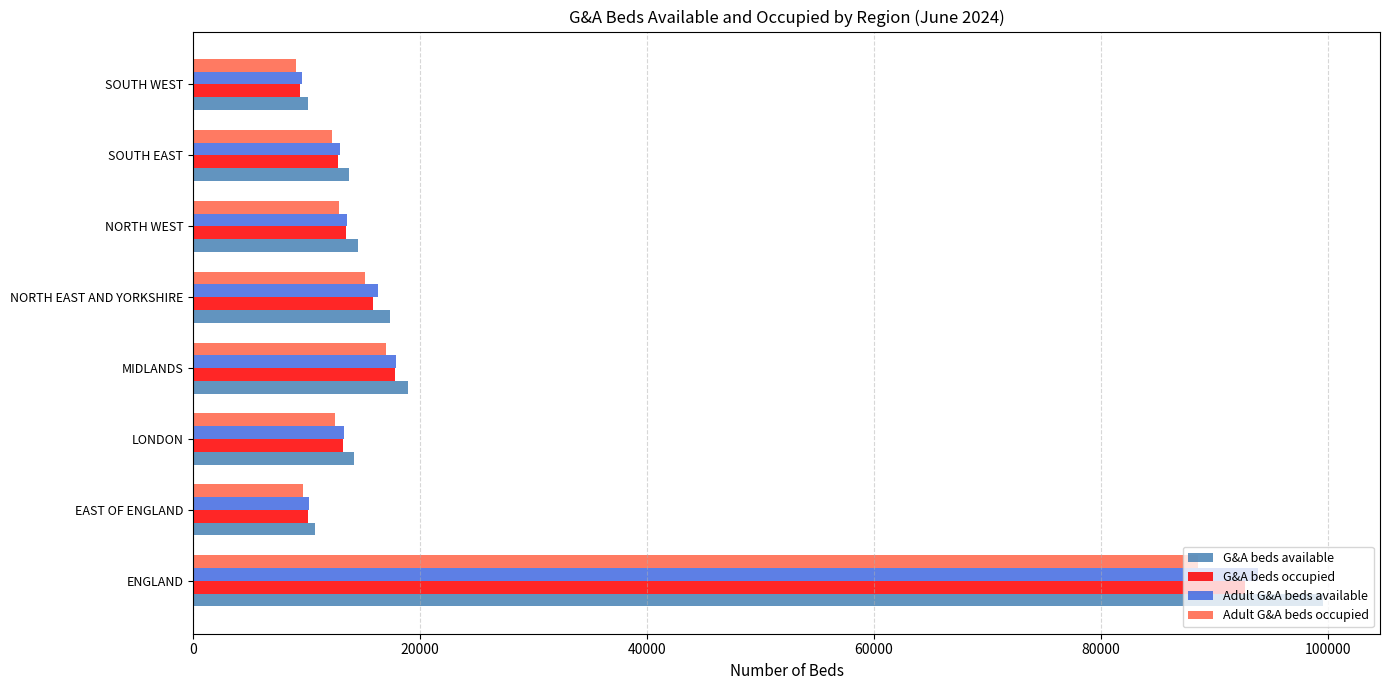

What is the difference between the second highest and second lowest values in the G&A beds occupied series?

7706